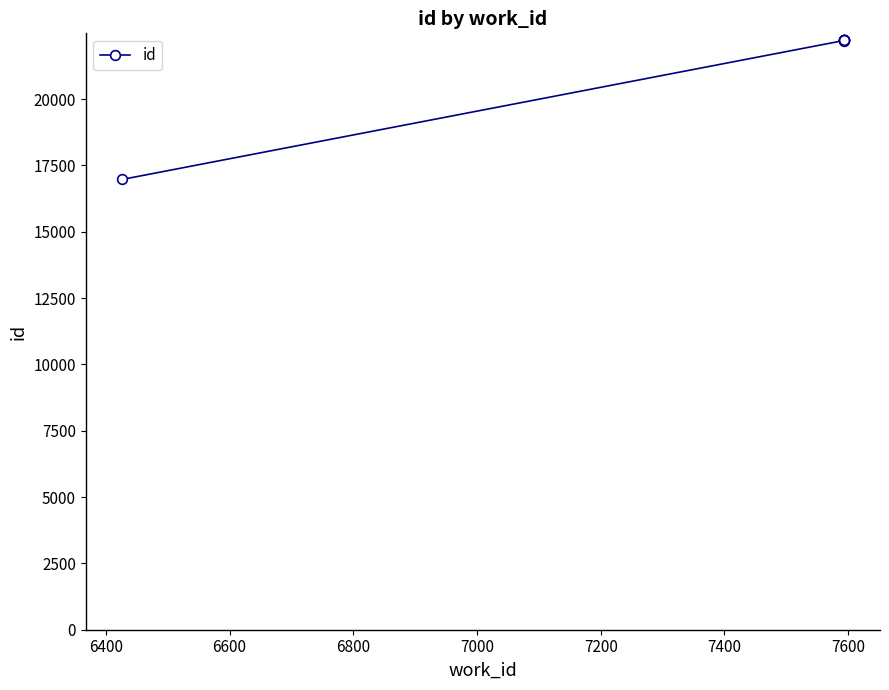

What is the minimum value shown in the chart?

16968